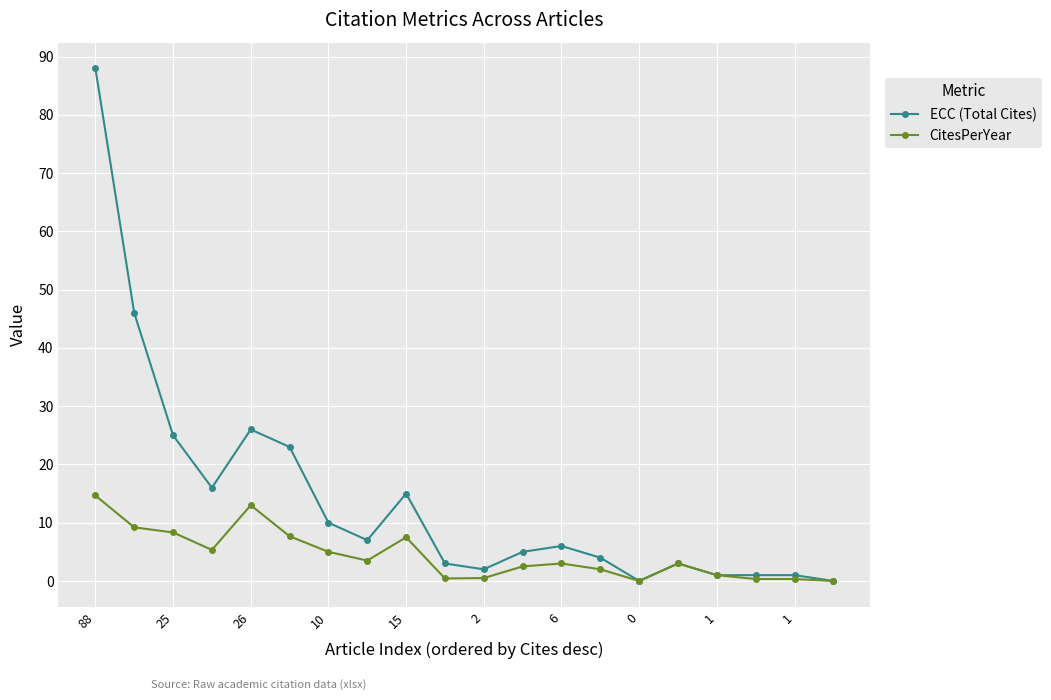

What is the greatest value displayed?

88.0